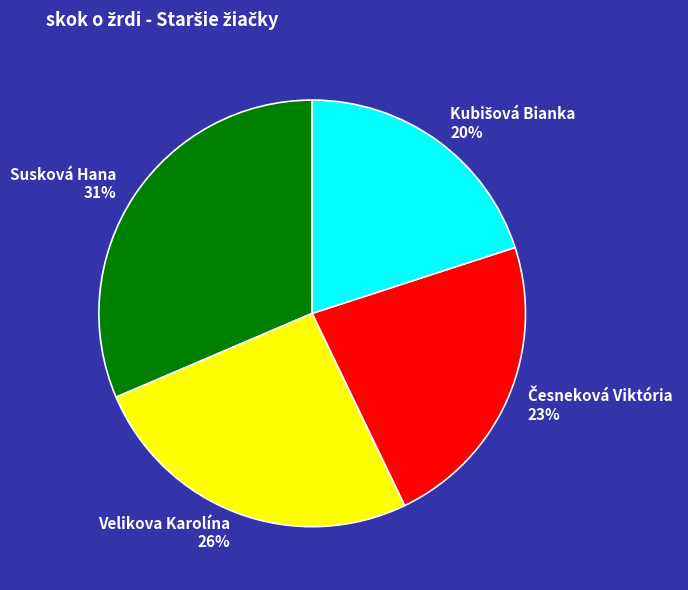

The Susková Hana slice represents 42% of the pie. True or false?

False